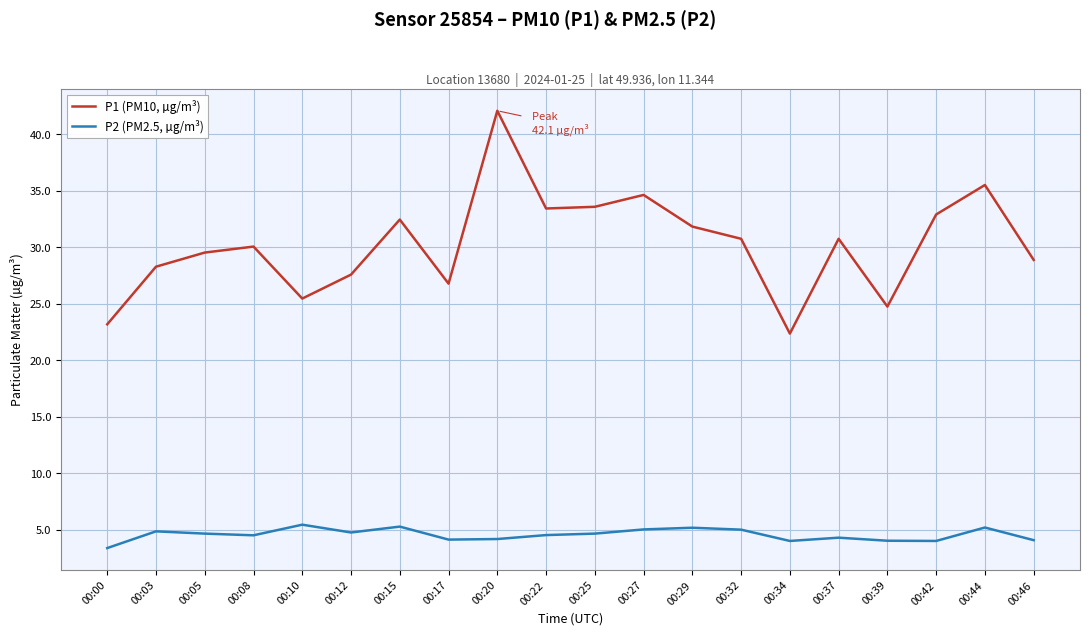

What is the spread (max minus min) of values at 00:20?

37.9